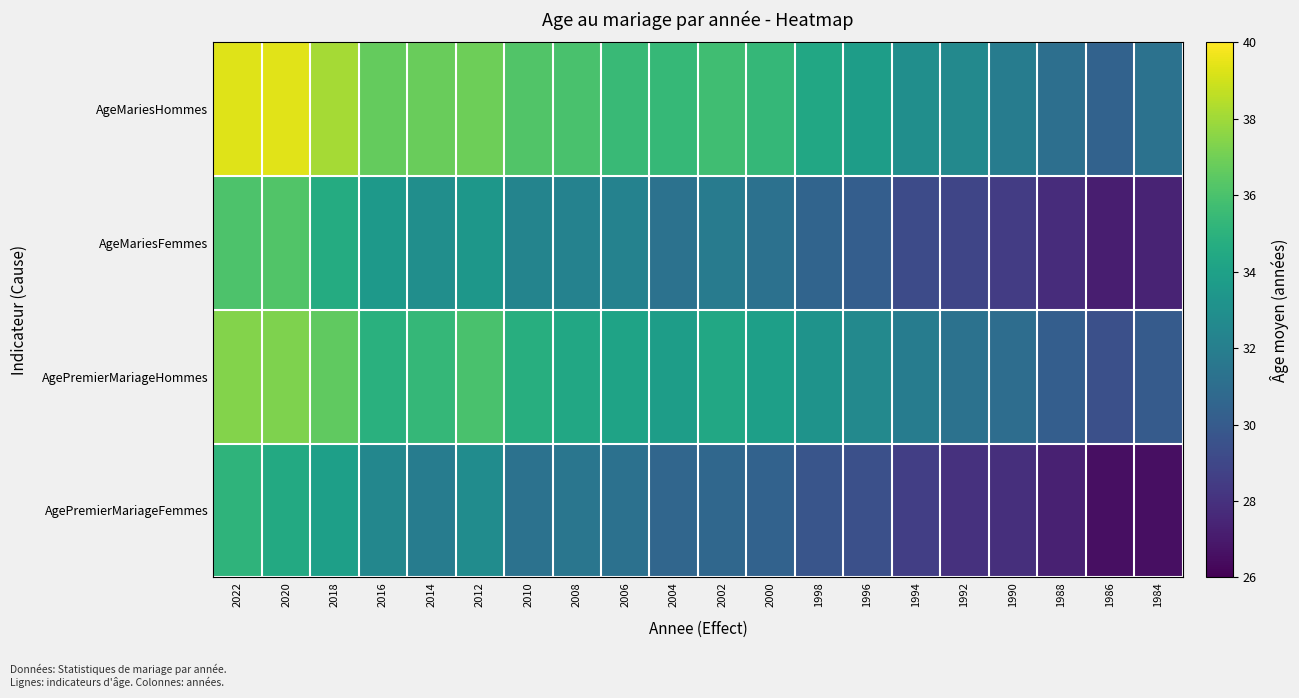

Which label corresponds to the largest value in the chart?

2020